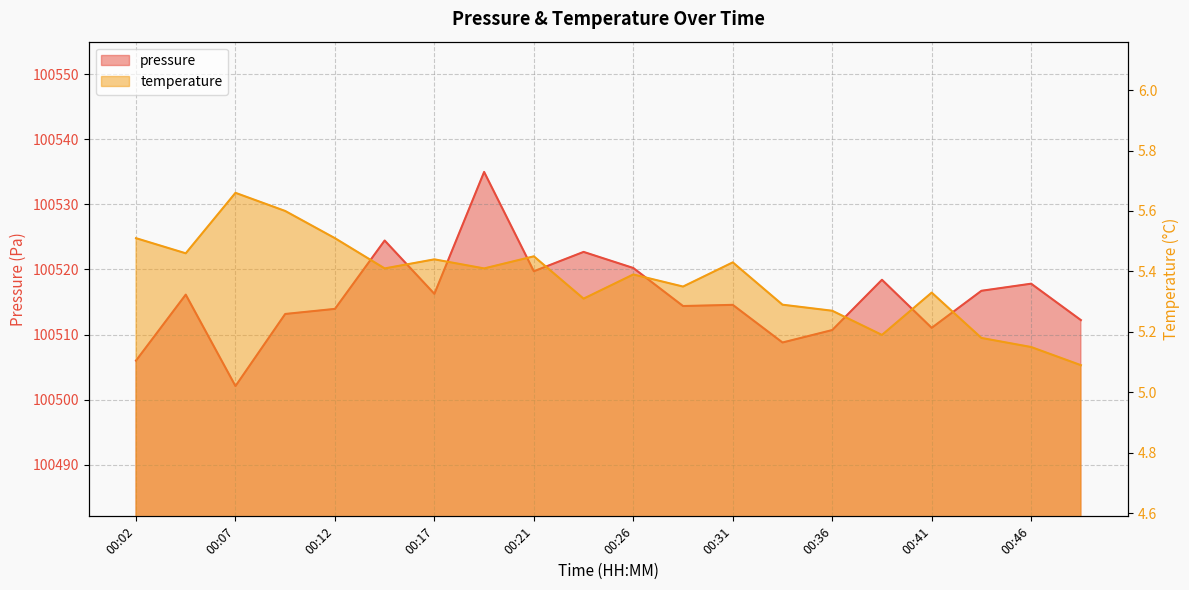

At which label is pressure closest to 100518?

00:46